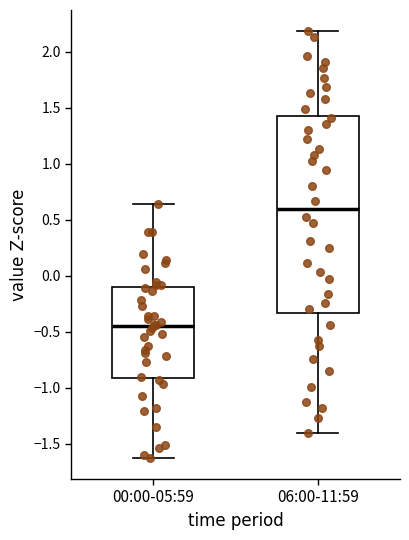

Which box has the lowest median line?

00:00-05:59